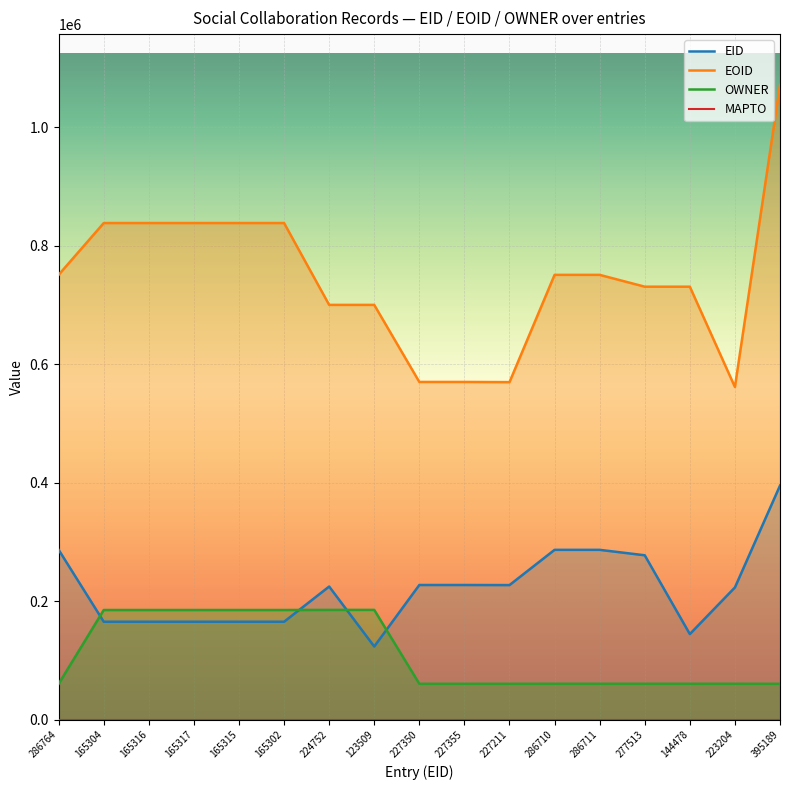

What are all the series names shown in the legend?

EID, EOID, OWNER, MAPTO